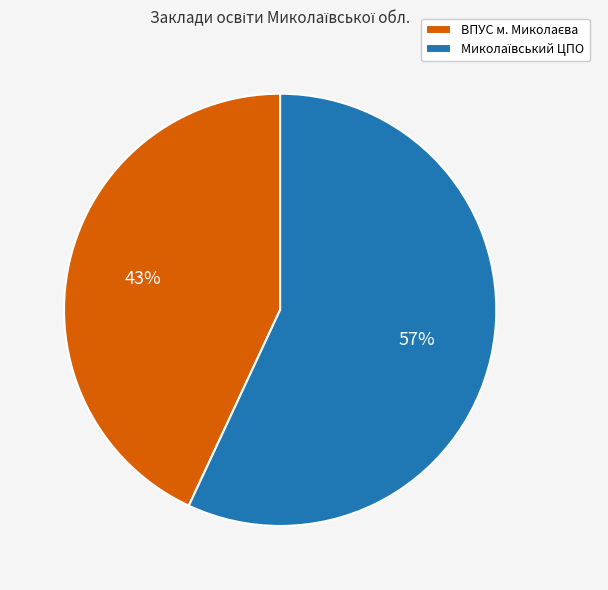

To the nearest percent, what is the average slice percentage?

50%